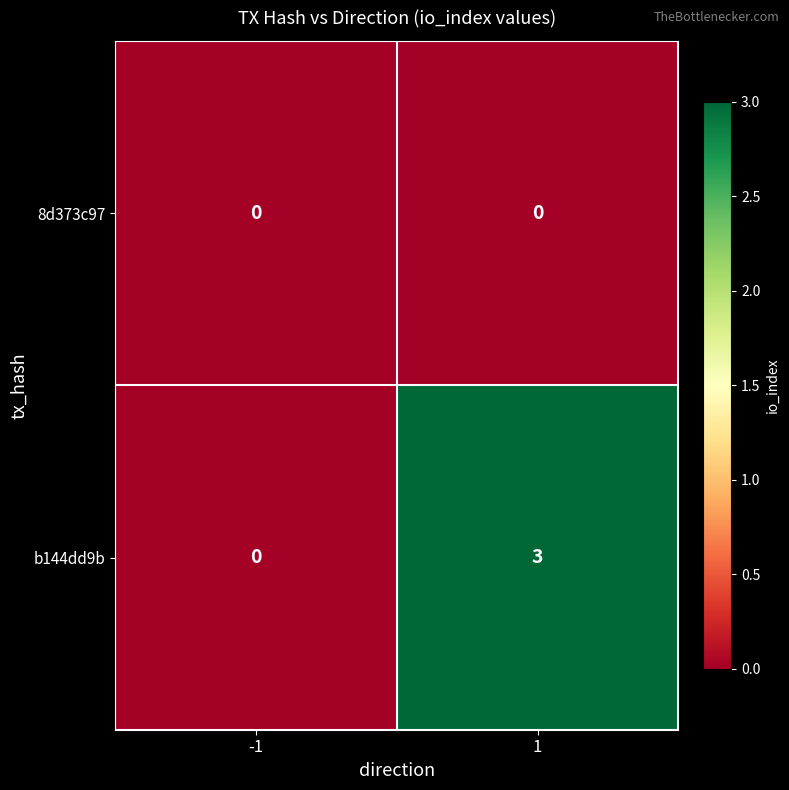

Reading left to right, list all the values displayed in this chart.

8d373c97: -1=0	1=0
b144dd9b: -1=0	1=3